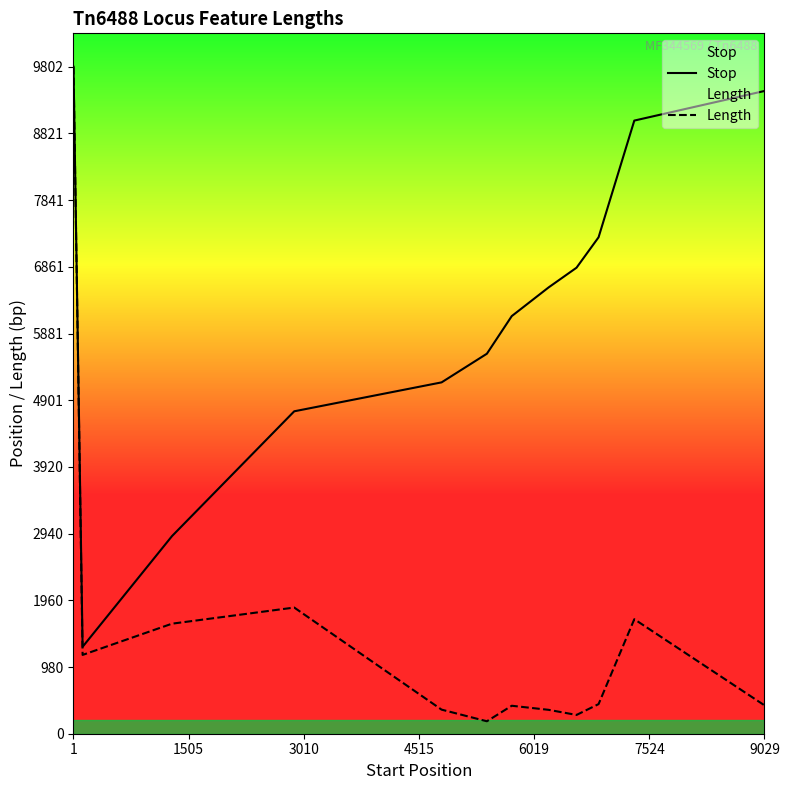

At how many categories does at least one series exceed 6508?

6